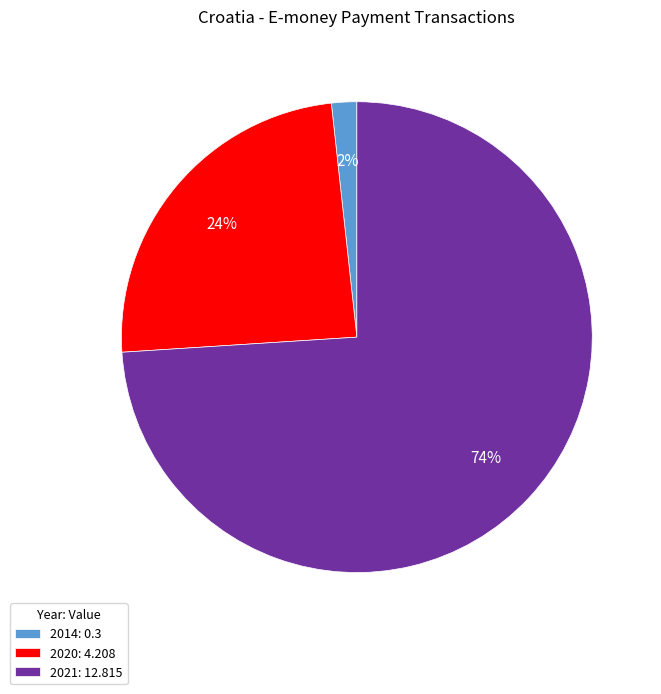

Is it true that 2021: 12.815 is 68% of the pie?

False